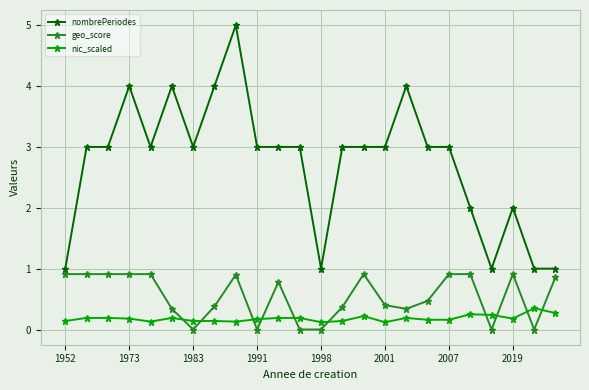

True or false: nic_scaled and nombrePeriodes intersect in this chart.

False